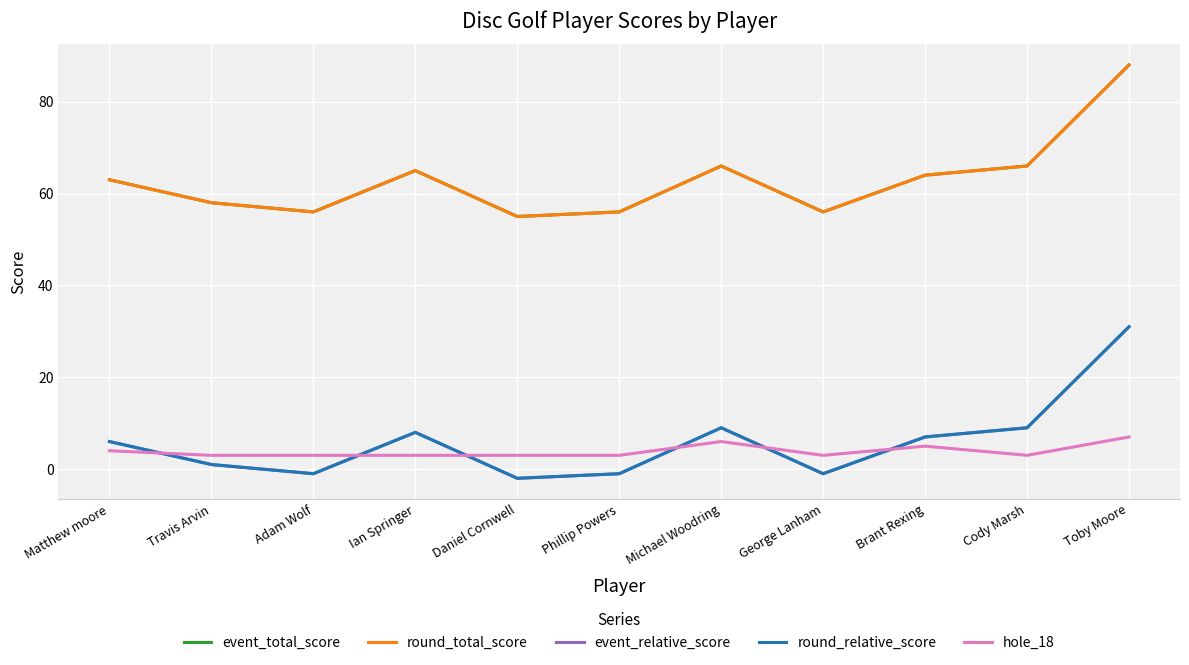

True or false: event_relative_score has more than 0 points higher than both neighbors.

True